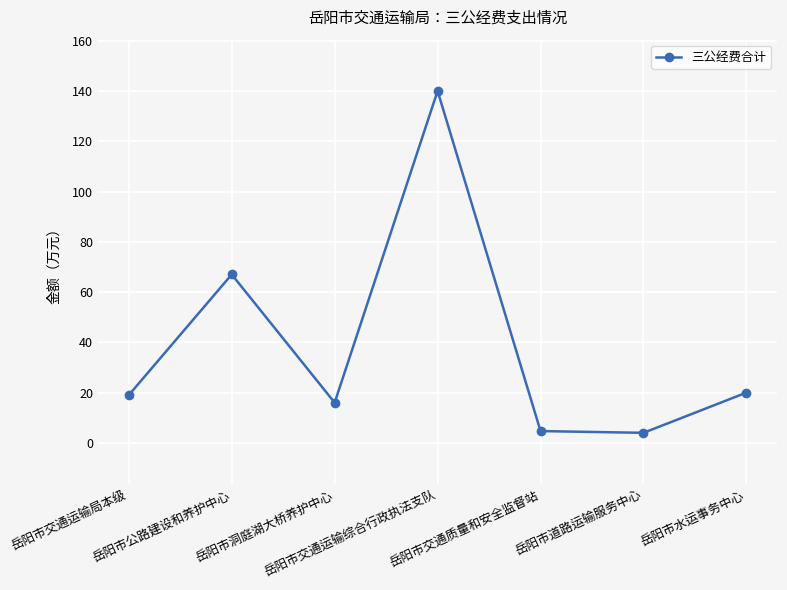

How many categories are shown in the chart?

7